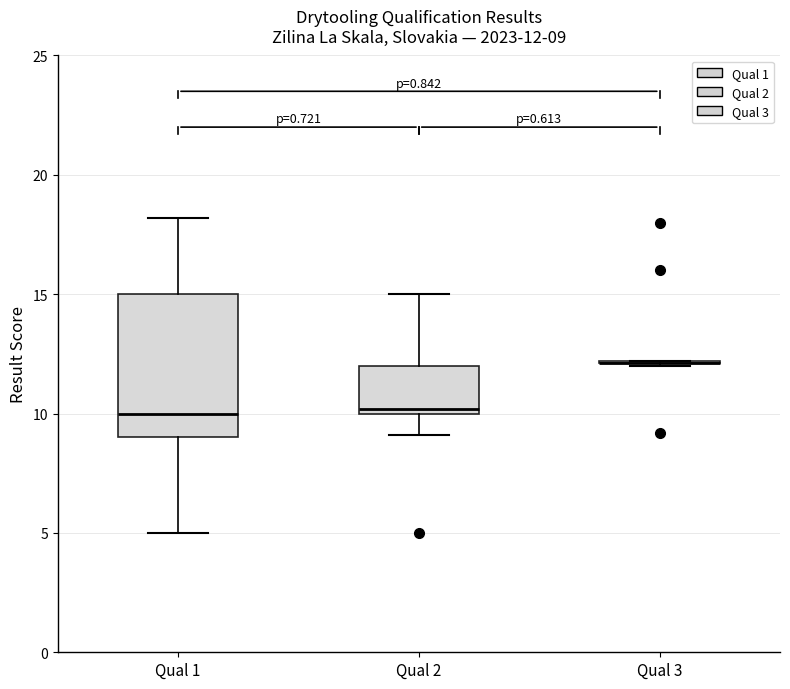

Which box is the tallest, from its lower edge to its upper edge?

Qual 1